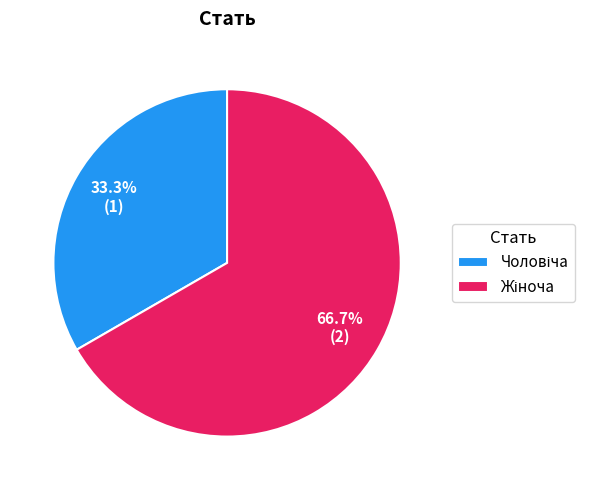

Does any single category account for the majority?

Yes